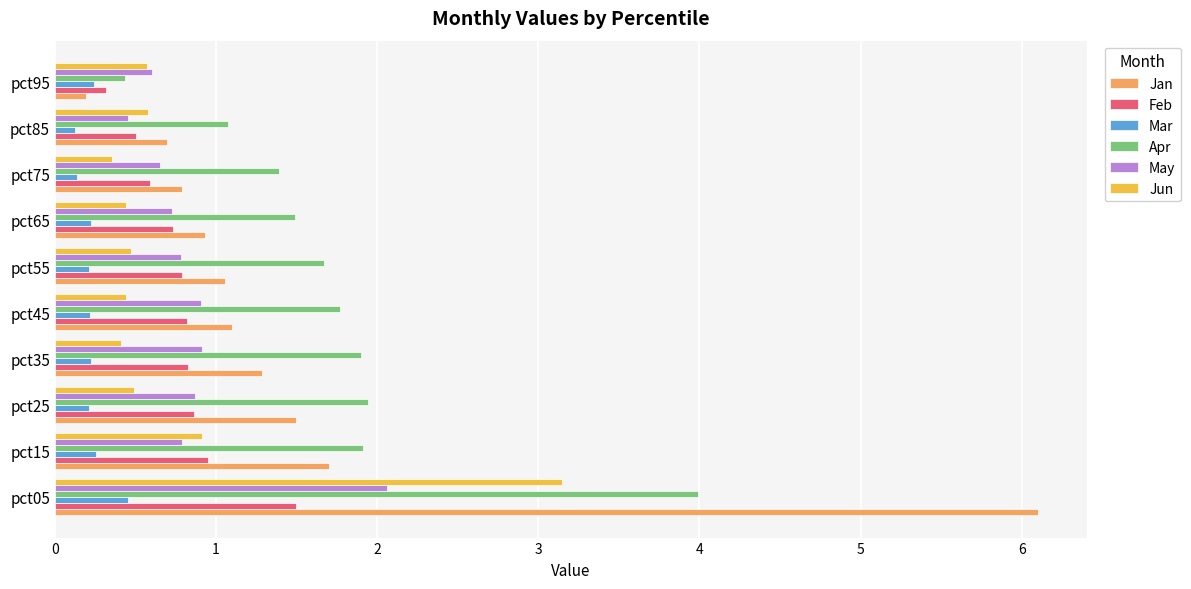

What is the difference between the maximum and minimum values in the May series?

1.6